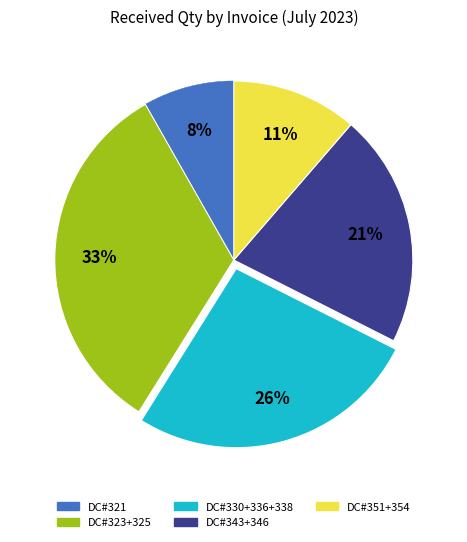

To the nearest percent, what is the average slice percentage?

20%